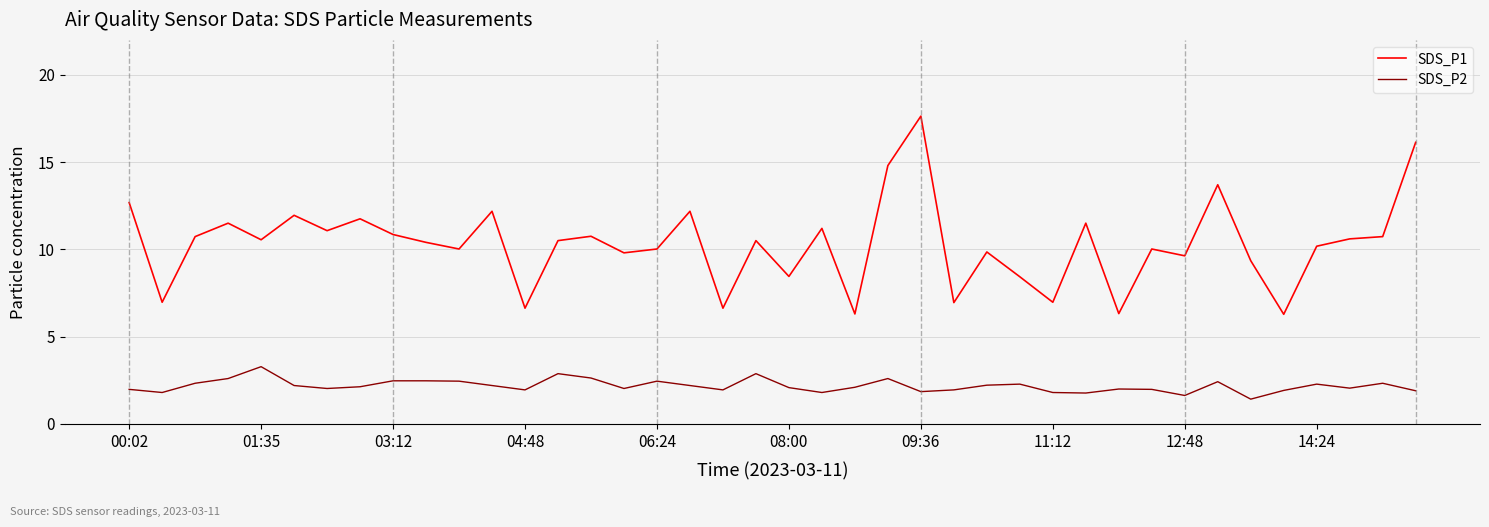

Which series has the largest range (max minus min)?

SDS_P1